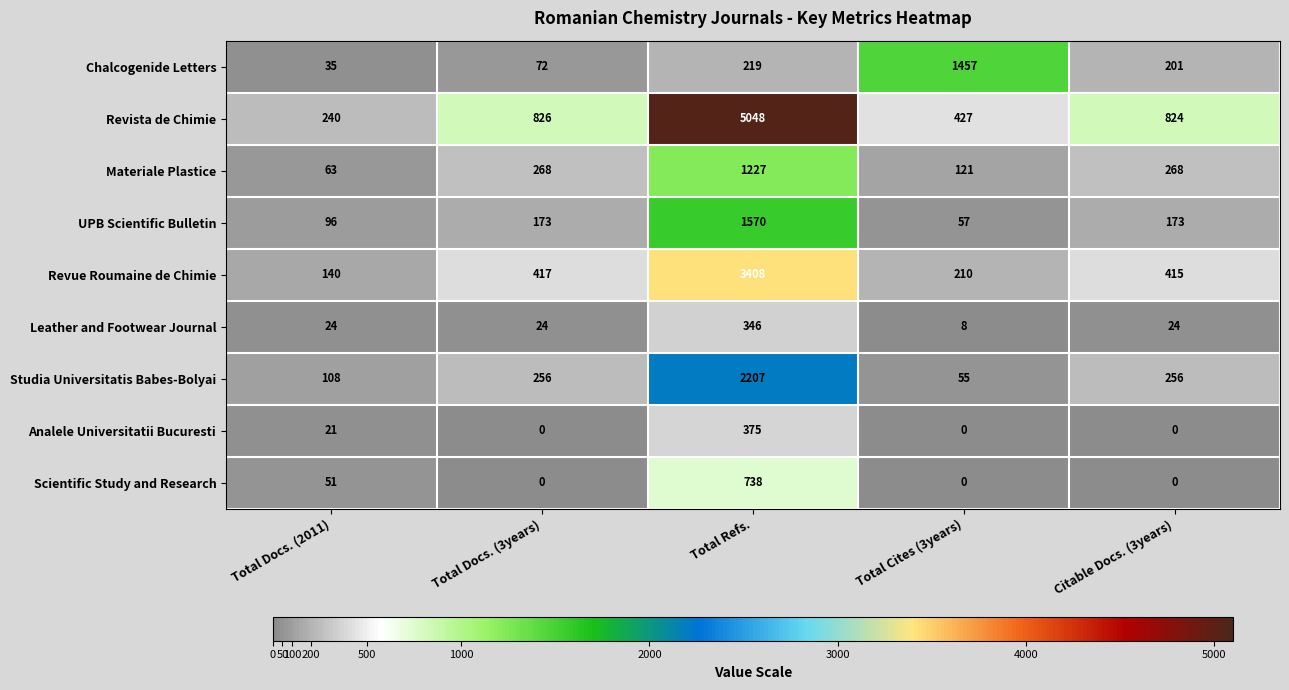

Rank the series by their maximum value, from highest to lowest.

Revista de Chimie, Revue Roumaine de Chimie, Studia Universitatis Babes-Bolyai, UPB Scientific Bulletin, Chalcogenide Letters, Materiale Plastice, Scientific Study and Research, Analele Universitatii Bucuresti, Leather and Footwear Journal